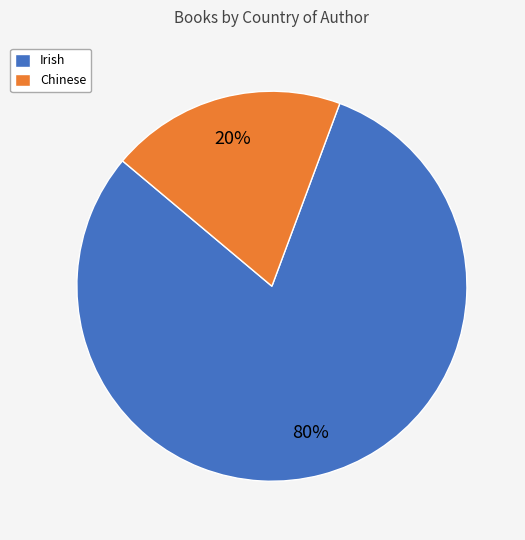

What is the majority slice?

Irish